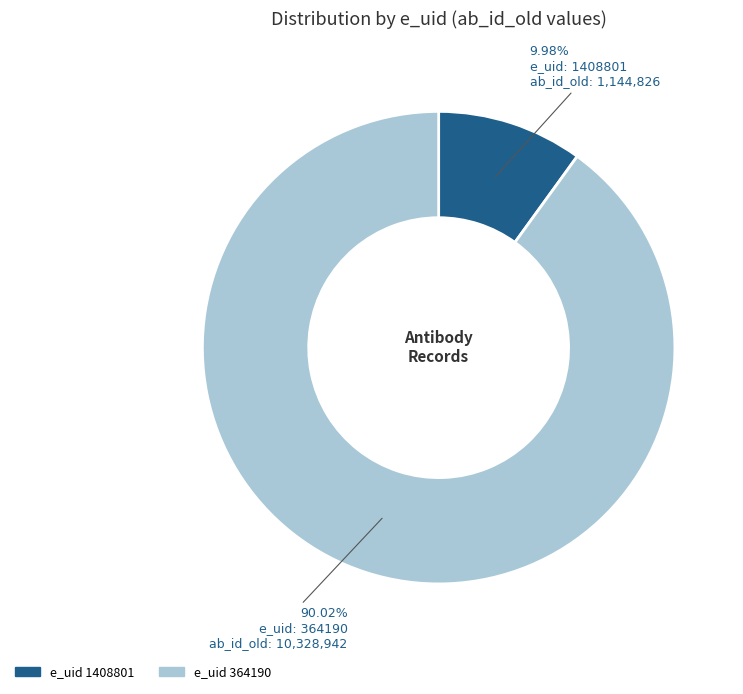

How many segments does this pie chart have?

2